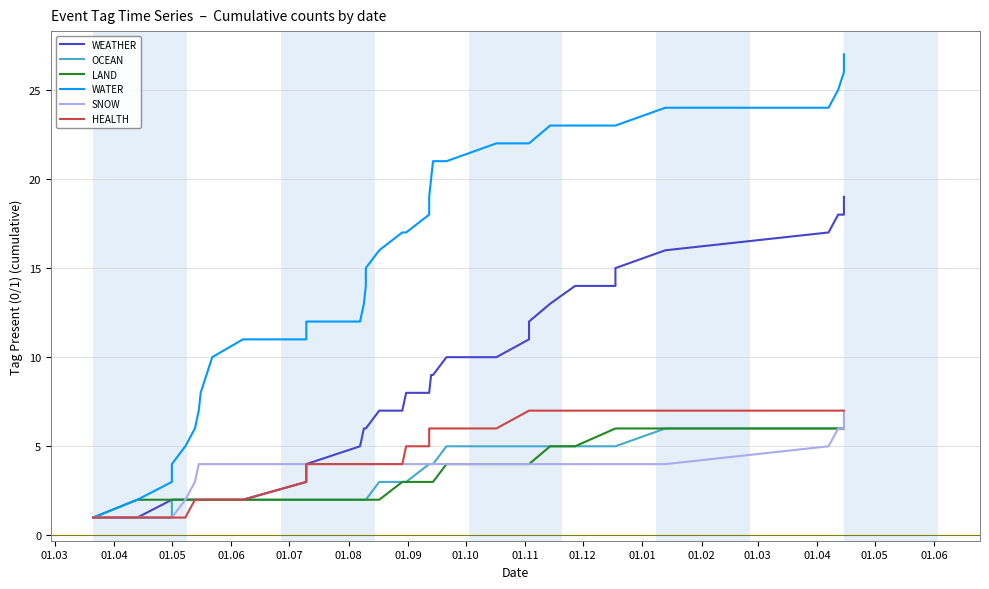

What is the difference between the second highest and minimum values in the OCEAN series?

5